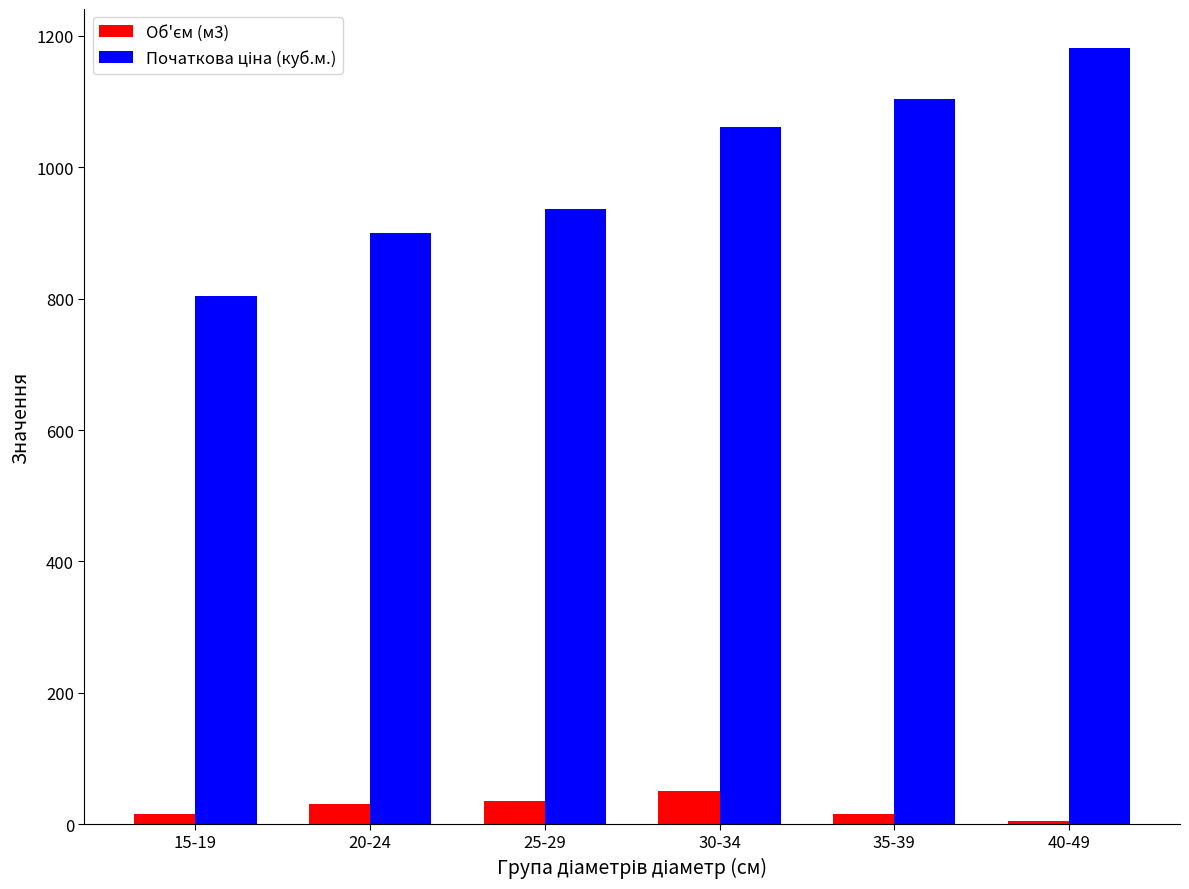

At which category is the sum across all series the highest?

40-49